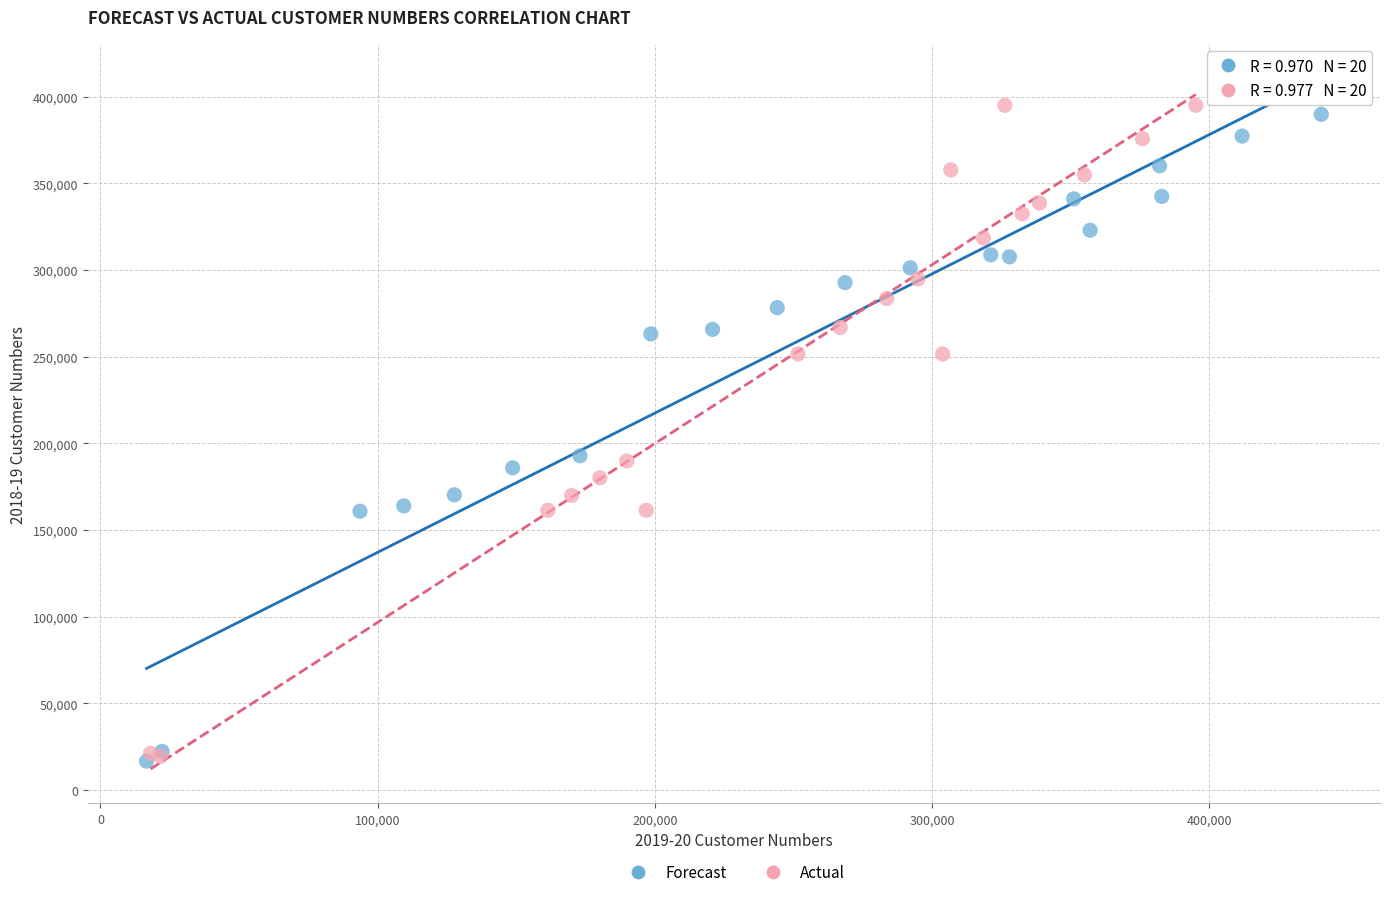

Which series has the largest Y range (max minus min)?

Actual